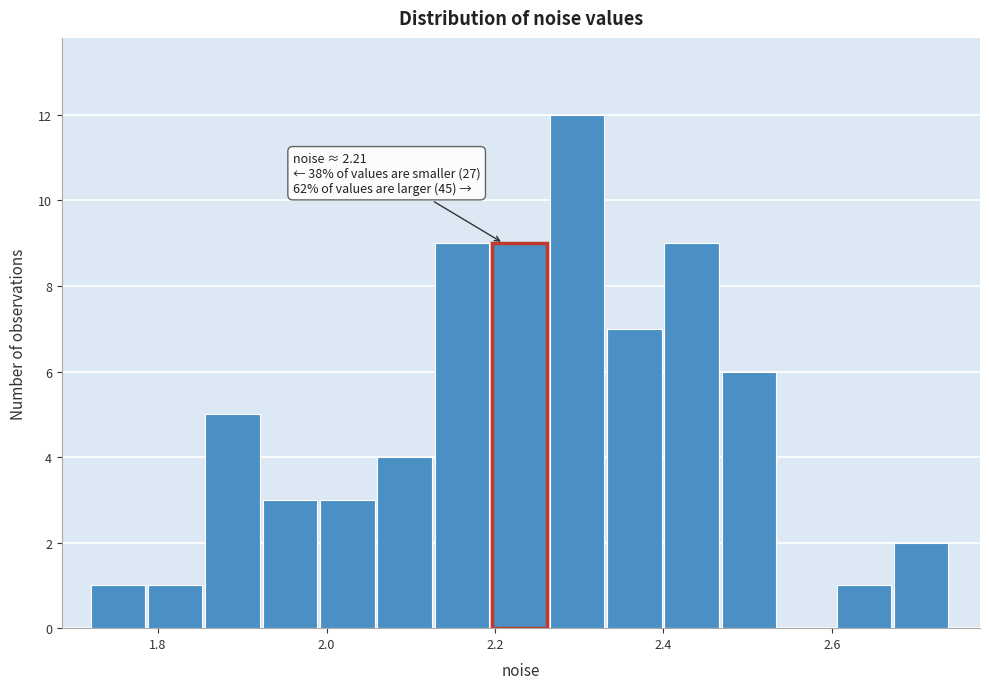

Read against the x-axis, roughly where is the centre of the tallest bar?

2.30